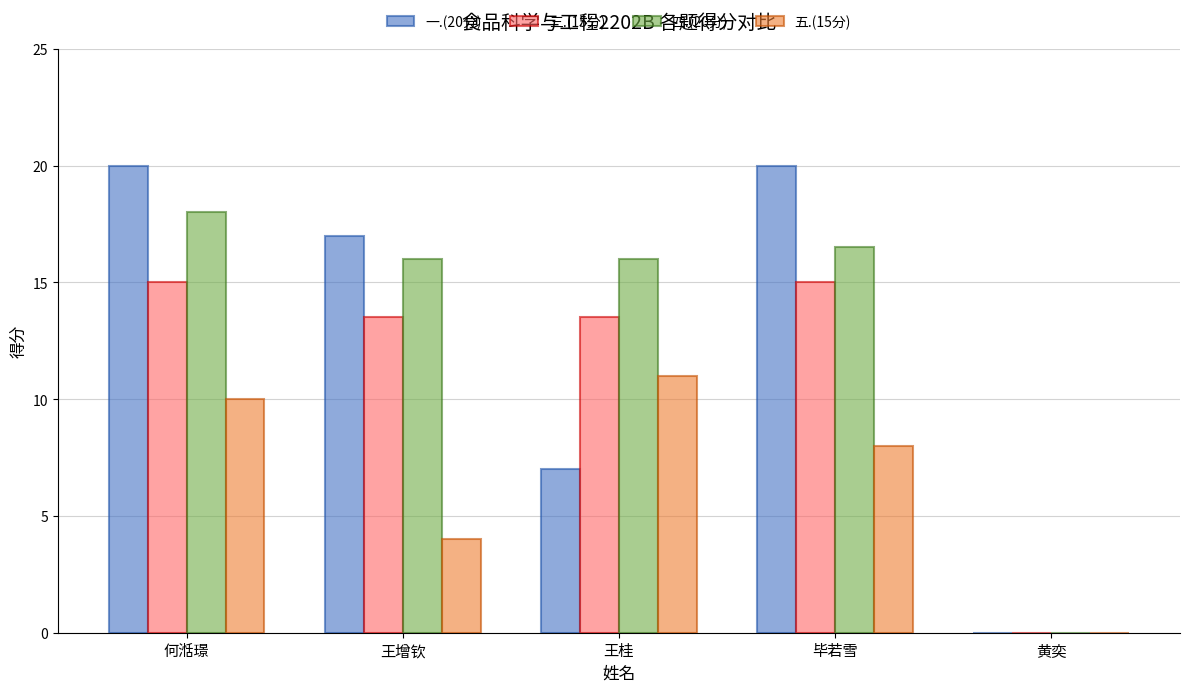

What is the sum of the 四.(20分) values at 王增钦 and 何湉璟?

34.0